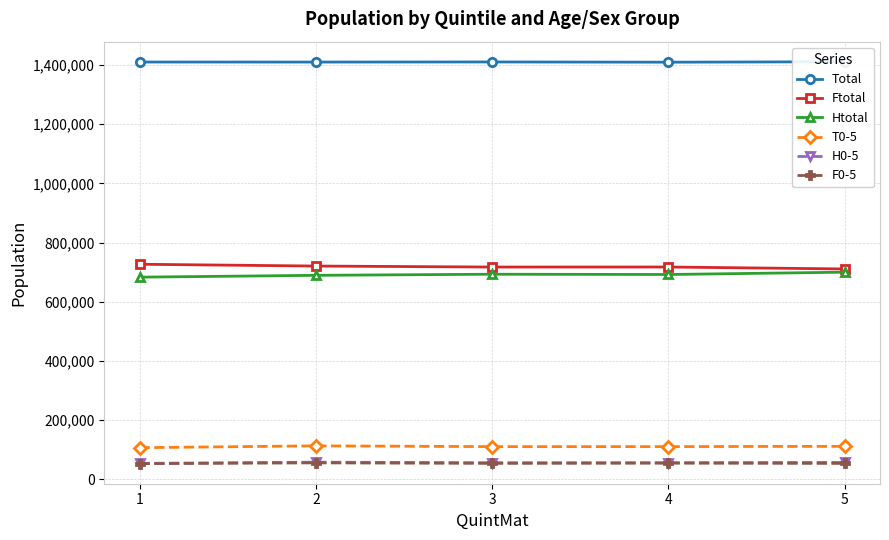

Rank the categories by Total value from lowest to highest.

4, 2, 1, 3, 5